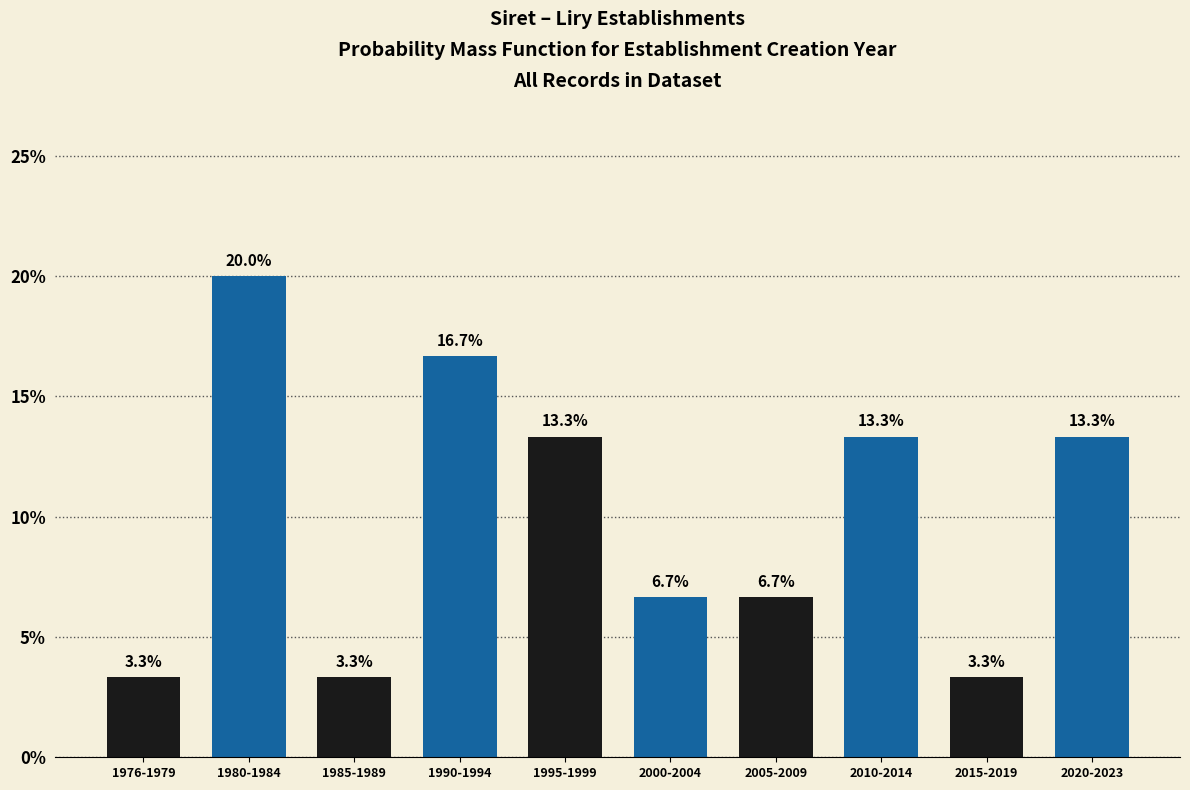

Reading left to right, transcribe all the data shown in this chart.

1976-1979=3.3	1980-1984=20.0	1985-1989=3.3	1990-1994=16.7	1995-1999=13.3	2000-2004=6.7	2005-2009=6.7	2010-2014=13.3	2015-2019=3.3	2020-2023=13.3